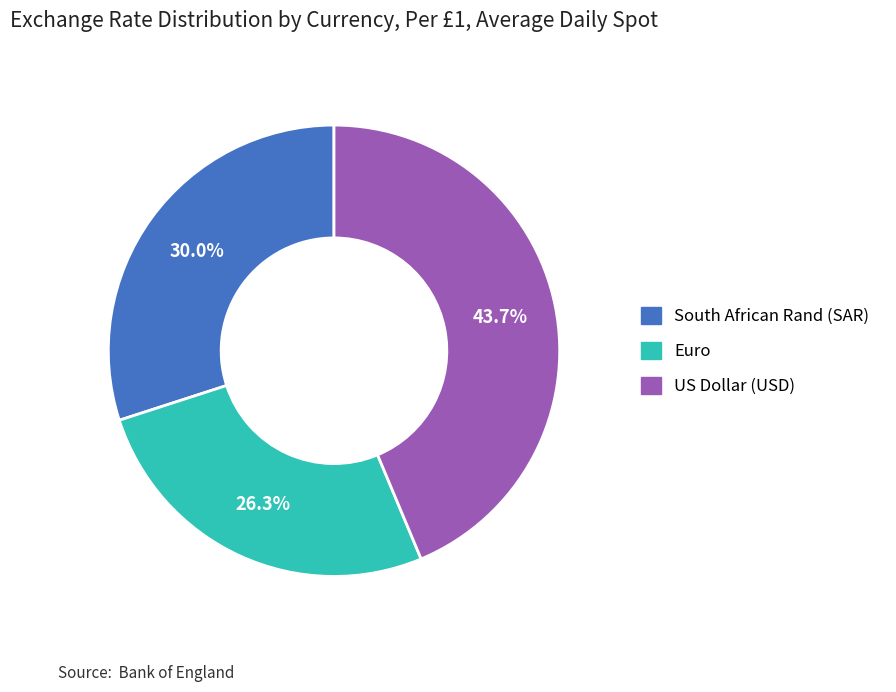

Combined, what portion of the pie is US Dollar and Euro?

70.0%